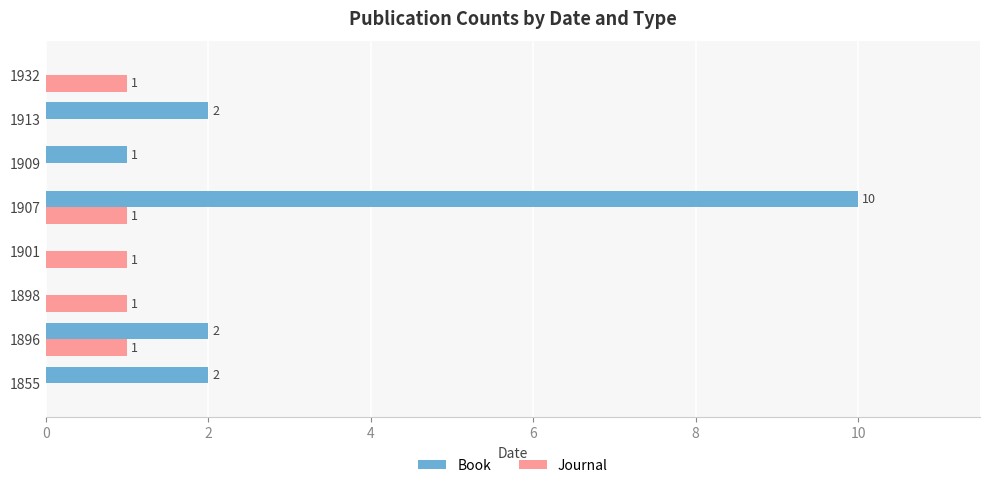

What is the sum of all Journal values?

5